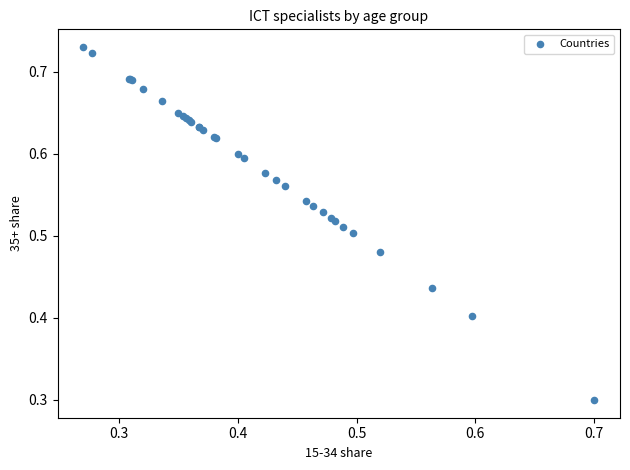

What Y value in the scatter plot is closest to 0?

0.3